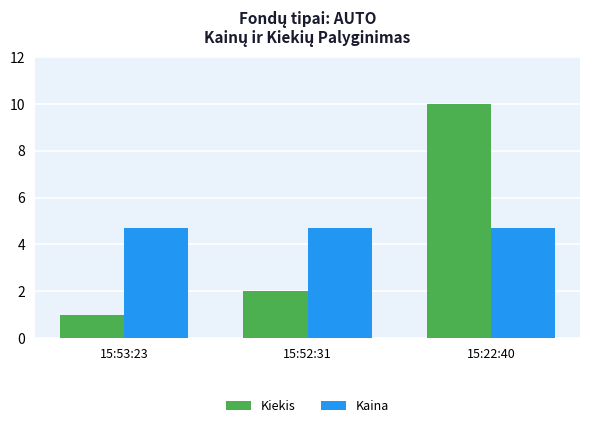

What is the minimum value for Kiekis?

1.0